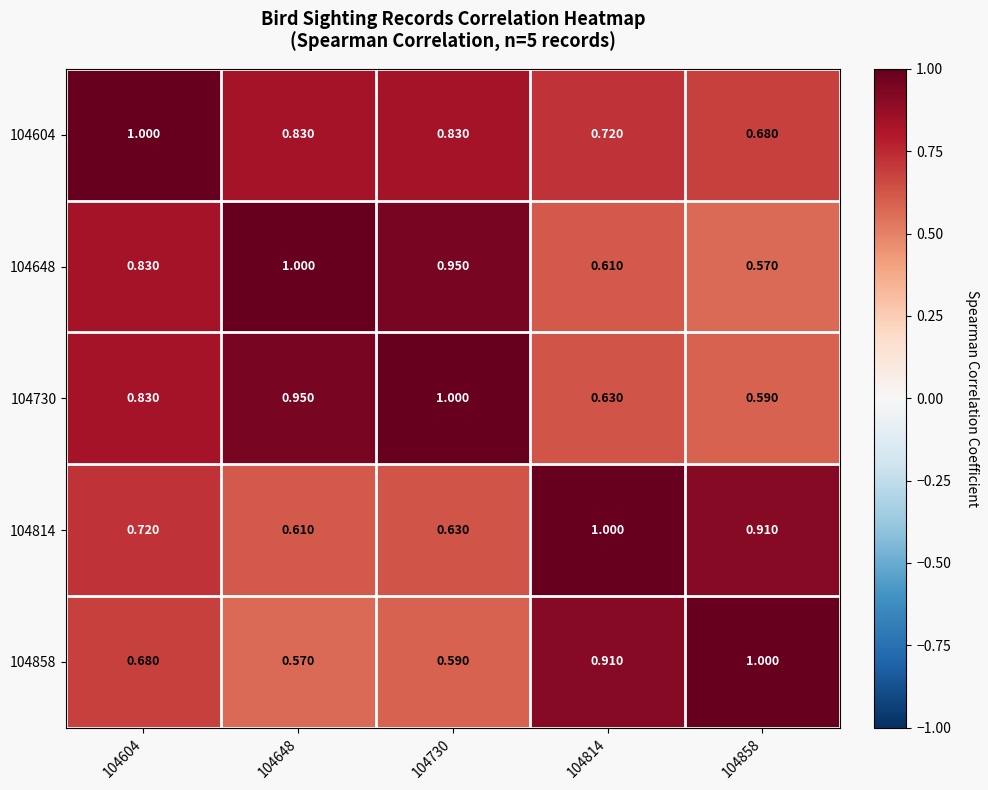

Is the value of 104814 at 104814 greater than the value of 104604 at 104648?

Yes